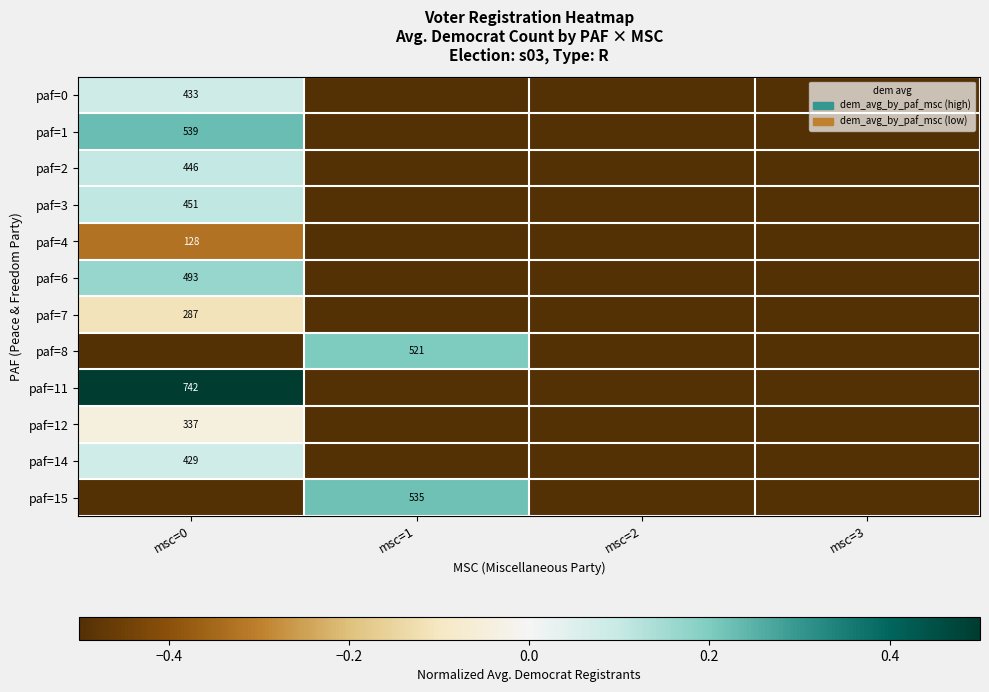

How many distinct data groups are displayed?

12